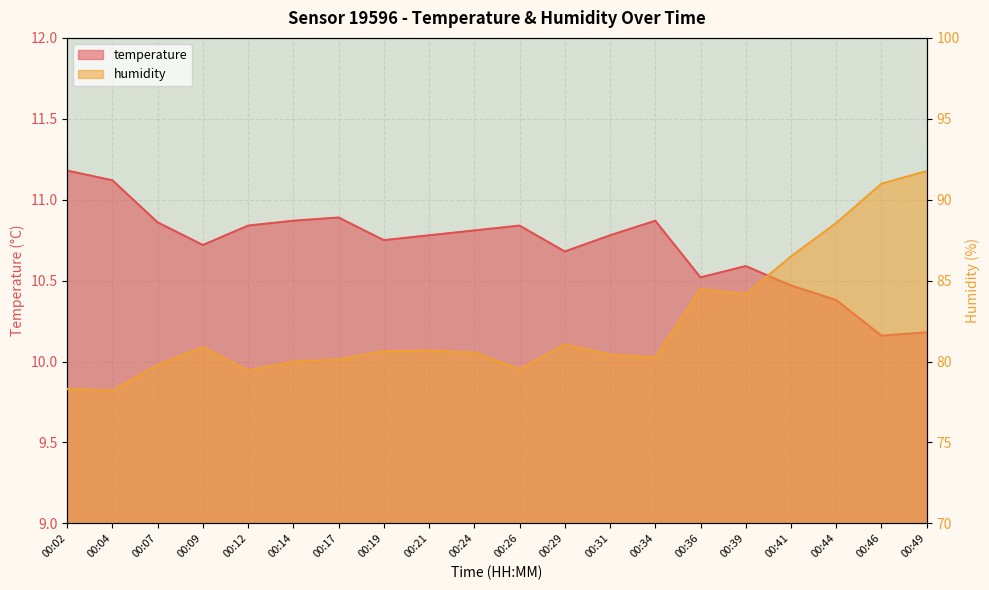

Reading left to right, transcribe all the data shown in this chart.

temperature: 00:02=11.2	00:04=11.1	00:07=10.9	00:09=10.7	00:12=10.8	00:14=10.9	00:17=10.9	00:19=10.8	00:21=10.8	00:24=10.8	00:26=10.8	00:29=10.7	00:31=10.8	00:34=10.9	00:36=10.5	00:39=10.6	00:41=10.5	00:44=10.4	00:46=10.2	00:49=10.2
humidity: 00:02=78.3	00:04=78.2	00:07=79.8	00:09=80.9	00:12=79.4	00:14=80.0	00:17=80.1	00:19=80.6	00:21=80.7	00:24=80.6	00:26=79.5	00:29=81.0	00:31=80.4	00:34=80.2	00:36=84.5	00:39=84.2	00:41=86.5	00:44=88.6	00:46=91.0	00:49=91.8